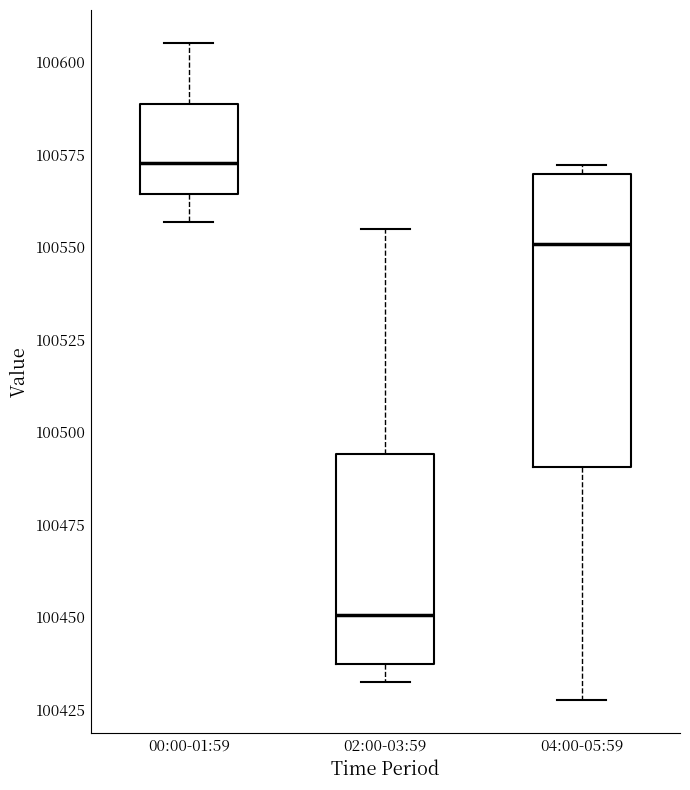

Where does the median line of the box for 00:00-01:59 sit on the y-axis? The values are not printed on the chart, so give them approximately, as read against the axis.

100575